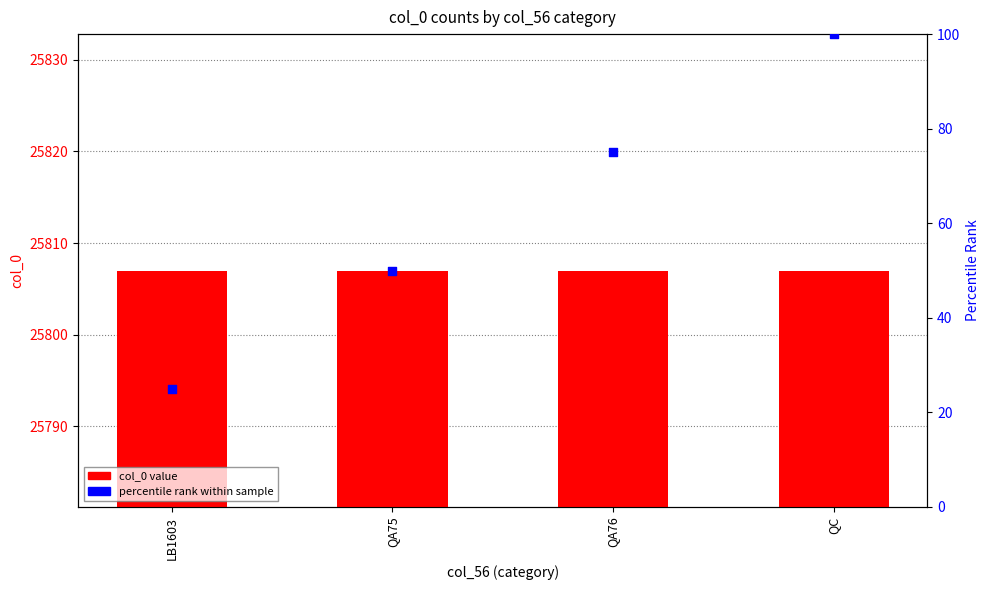

Which series contains the highest Y value?

col_0 value